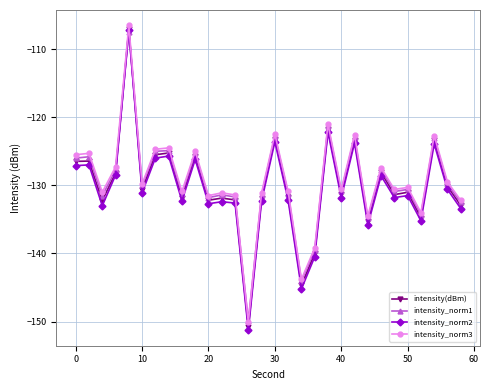

What is the maximum value shown in the chart?

-106.5